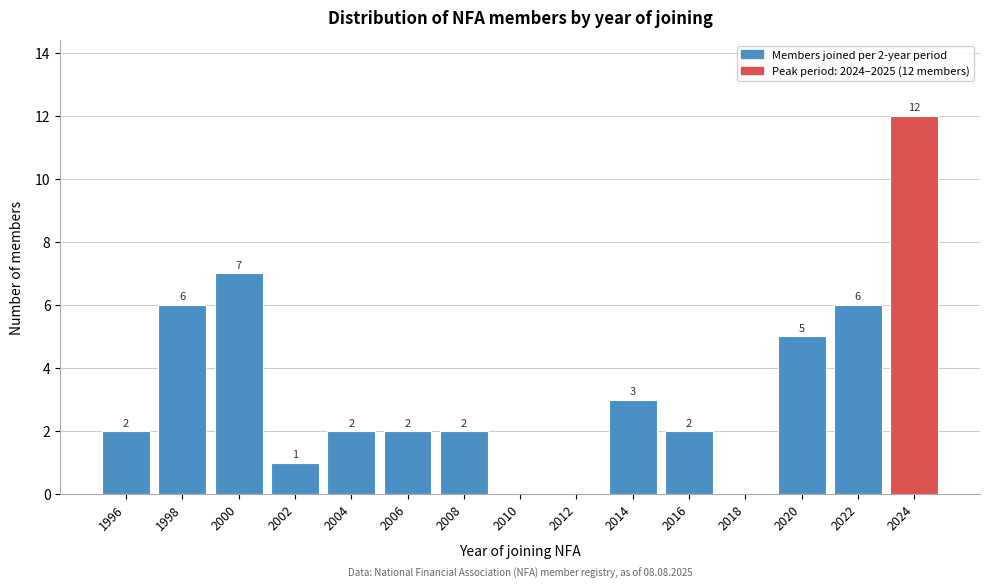

Reading right to left, what are all the values shown in this chart?

2024=12	2022=6	2020=5	2018=0	2016=2	2014=3	2012=0	2010=0	2008=2	2006=2	2004=2	2002=1	2000=7	1998=6	1996=2